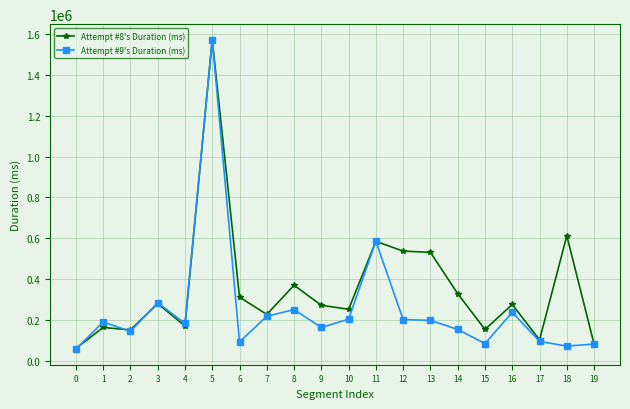

How many series are shown in this chart?

2